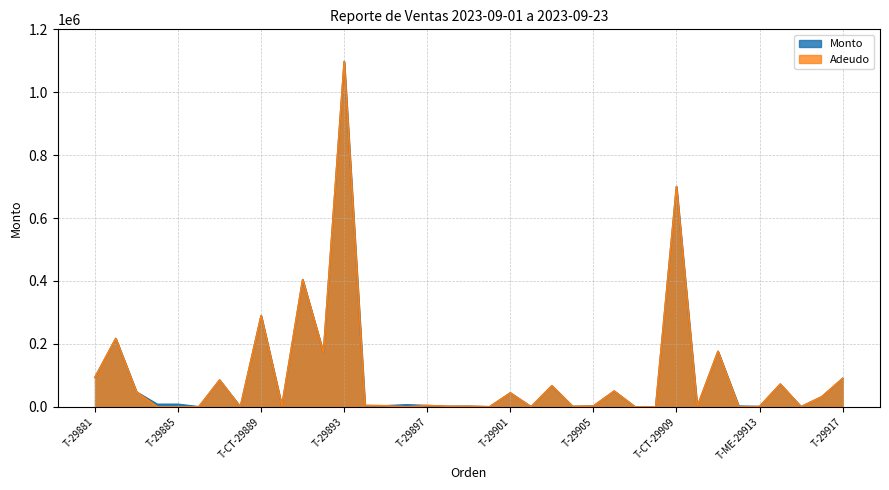

What is the average value of the Adeudo series?

98911.4